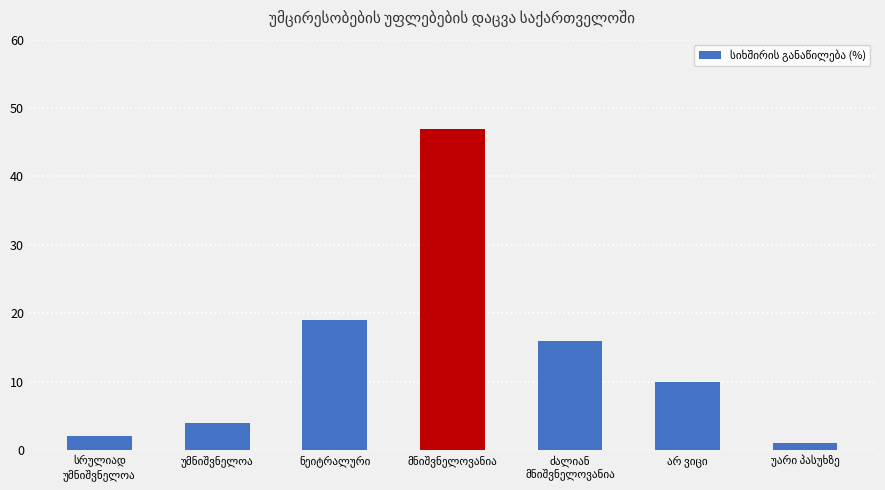

Reading right to left, transcribe all the data shown in this chart.

1	10	16	47	19	4	2